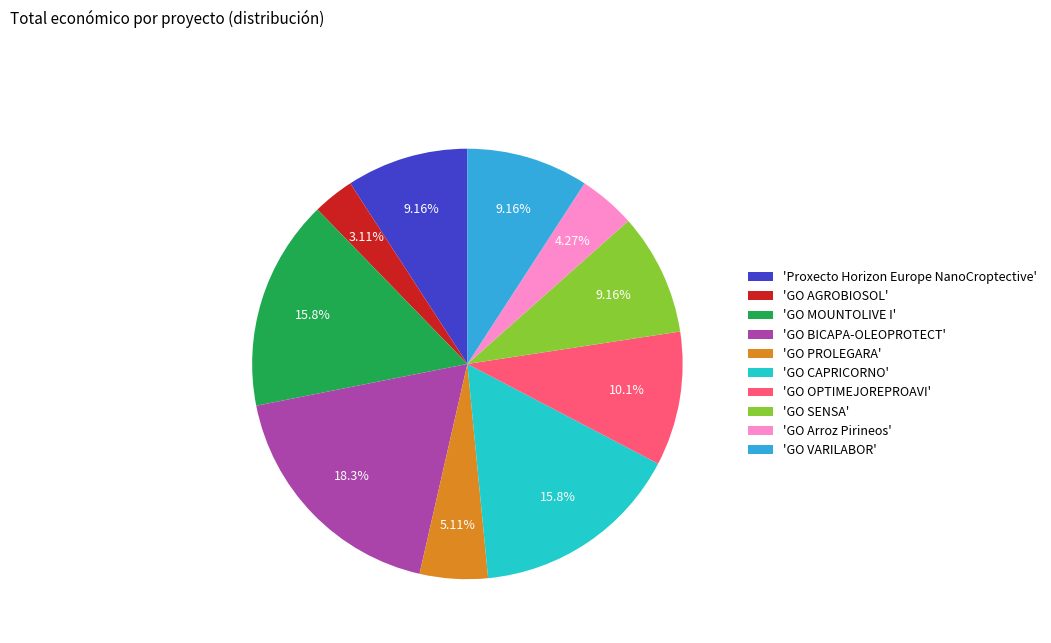

Which category has the biggest portion of the pie?

'GO BICAPA-OLEOPROTECT'